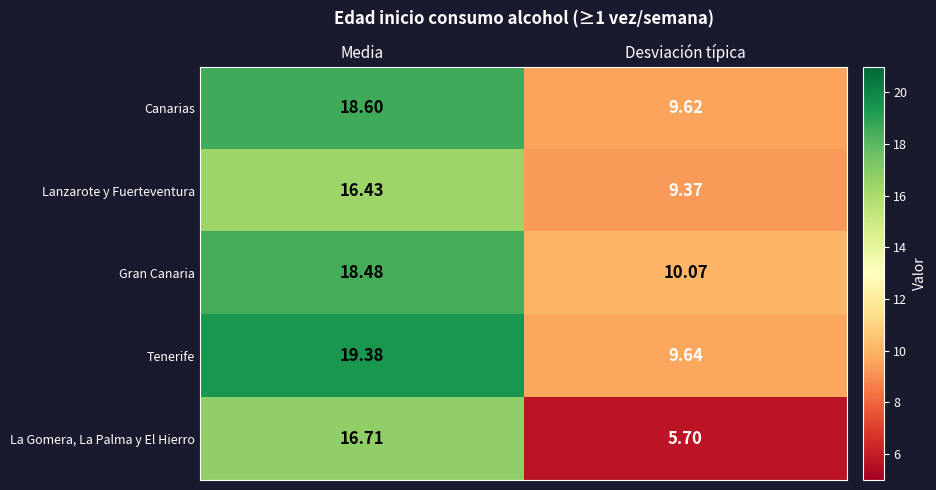

At how many categories does at least one series exceed 8?

2